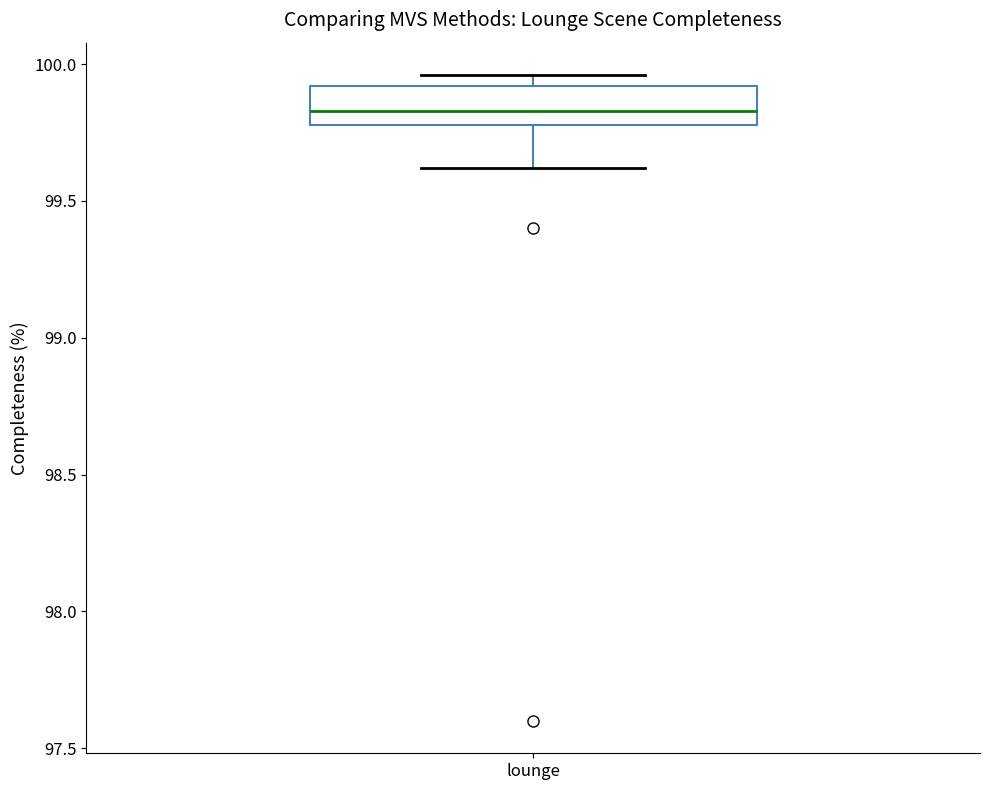

Read this box plot against the y-axis: the position of the median line, the range covered by the box, and the ends of both whiskers. The values are not printed on the chart, so give them approximately, as read against the axis.

median 99.85, box 99.80 to 99.90, whiskers 99.60 to 99.95